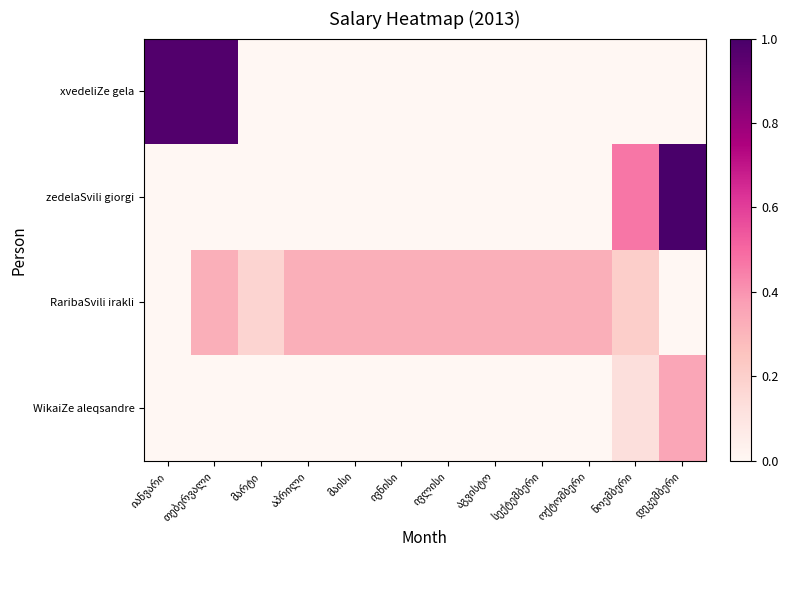

True or false: RaribaSvili irakli has a value of 0.0 at დეკემბერი.

True